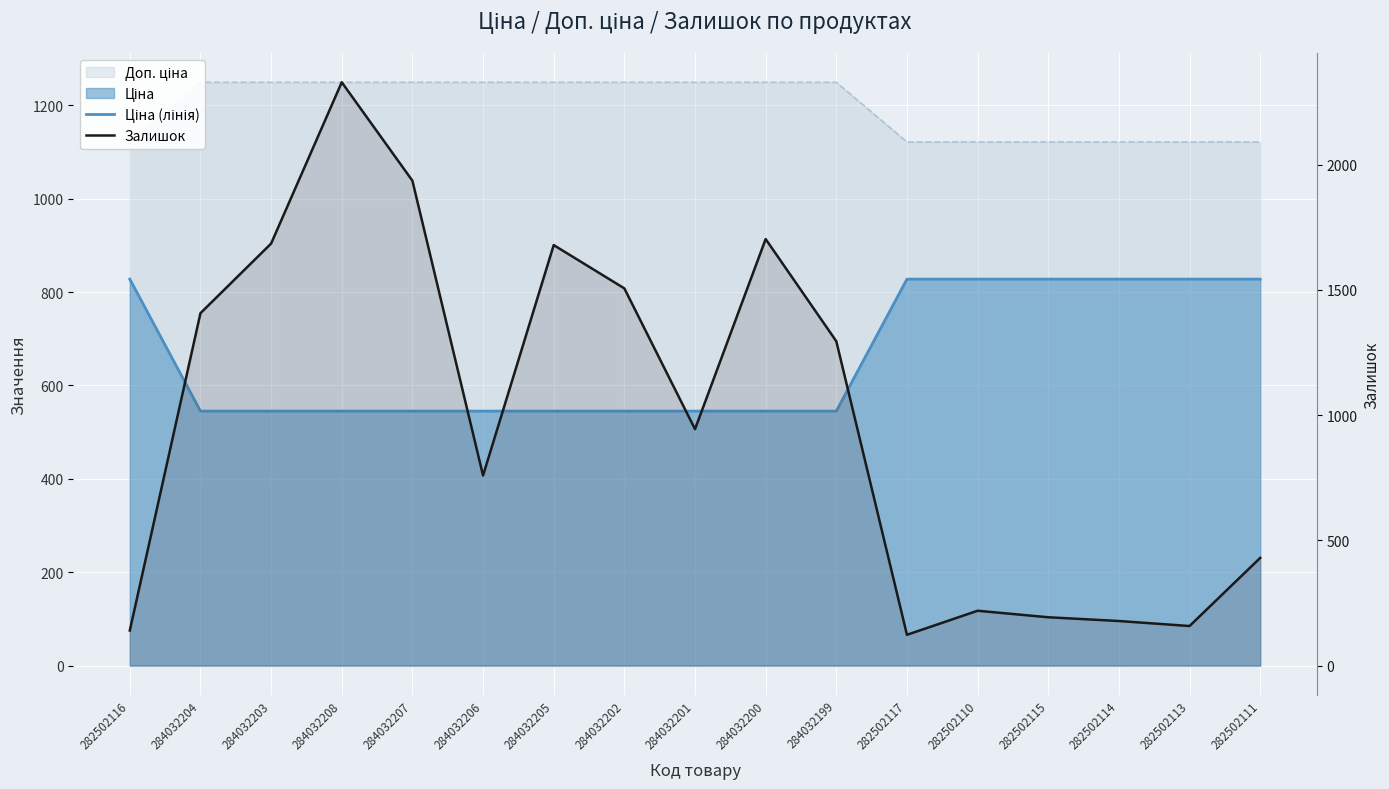

Which category has the lowest value across all series?

282502117